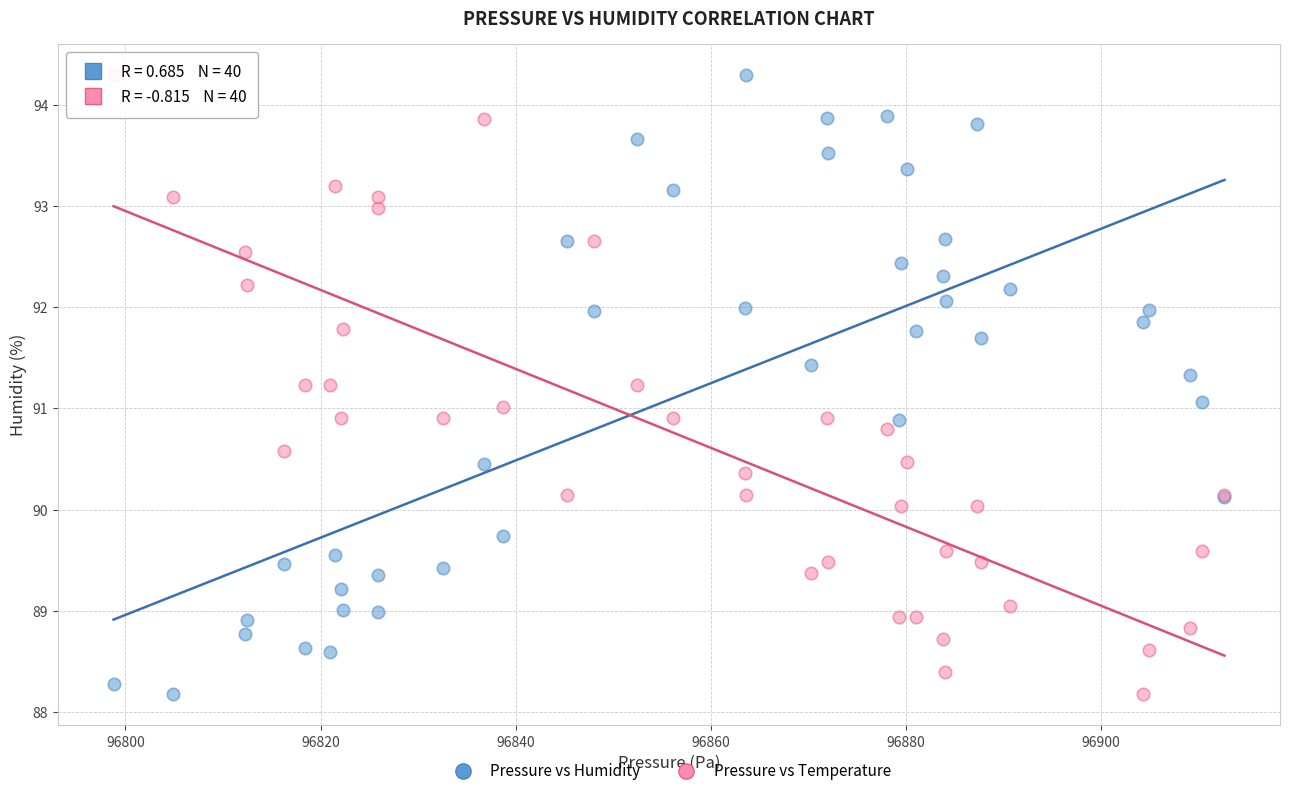

What are all the series names shown in the legend?

Pressure vs Humidity, Pressure vs Temperature